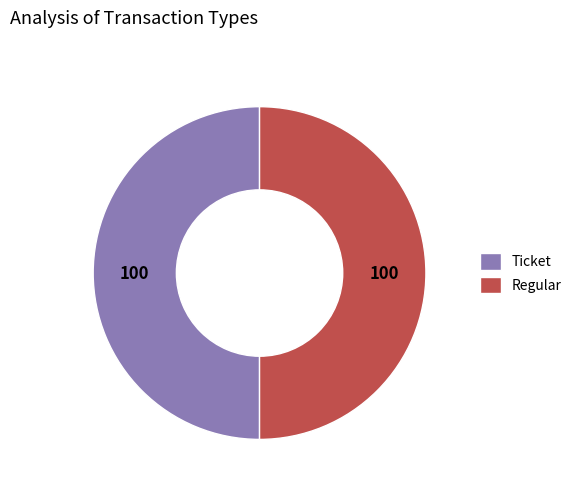

Is it true that Ticket is 50% of the pie?

True